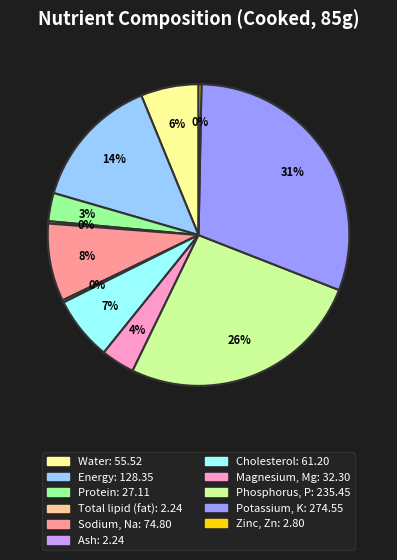

True or false: Sodium, Na accounts for 1% of the total.

False